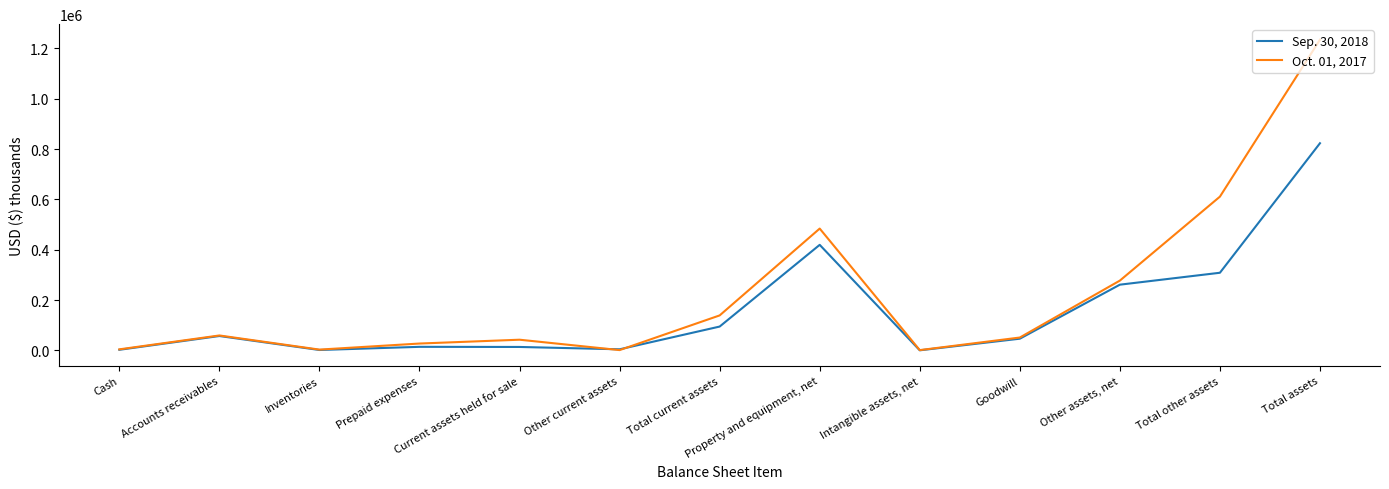

Rank the categories by Sep. 30, 2018 value from lowest to highest.

Intangible assets, net, Inventories, Cash, Other current assets, Current assets held for sale, Prepaid expenses, Goodwill, Accounts receivables, Total current assets, Other assets, net, Total other assets, Property and equipment, net, Total assets